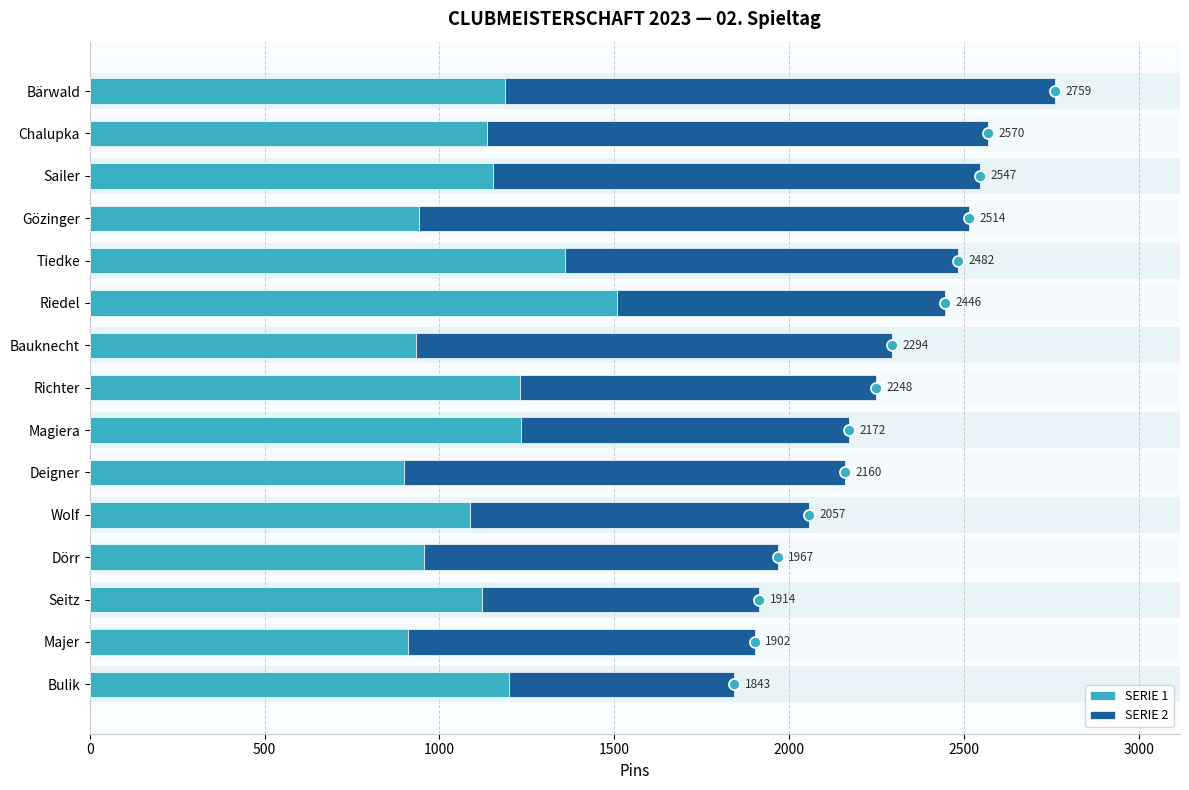

What is the sum of all SERIE 1 values?

16854